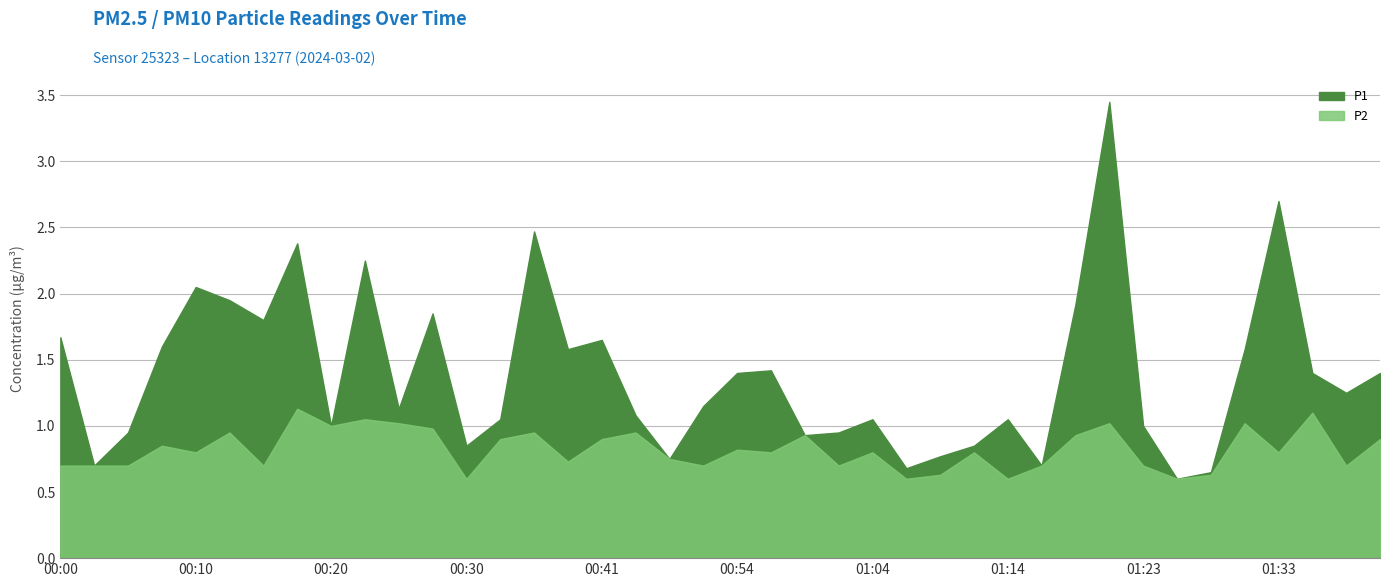

In P2, how many points are higher than both neighbors (excluding endpoints)?

13